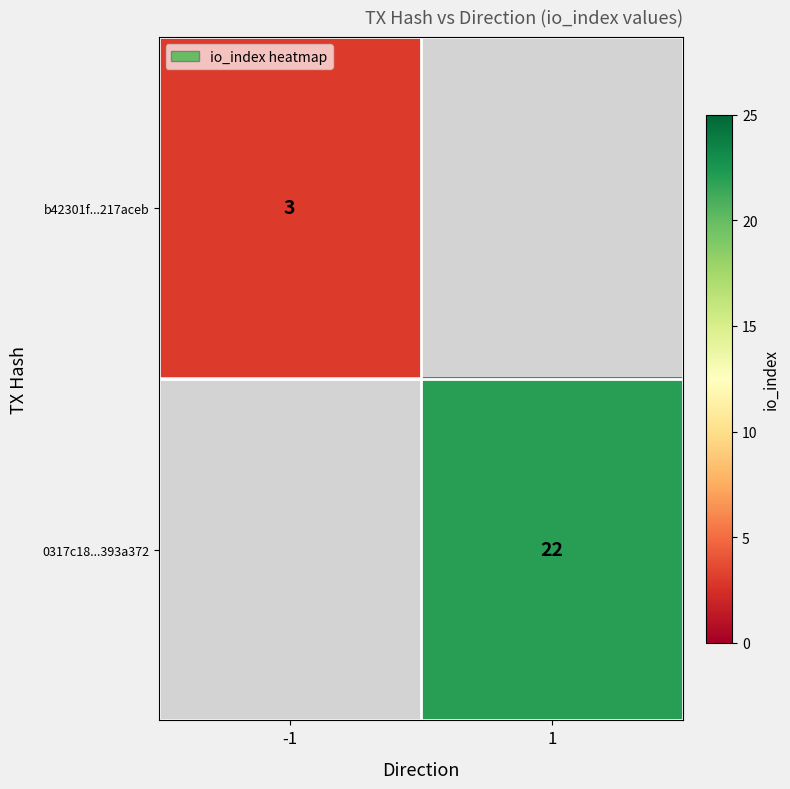

Is it true that b42301f...217aceb equals 3 at -1?

True